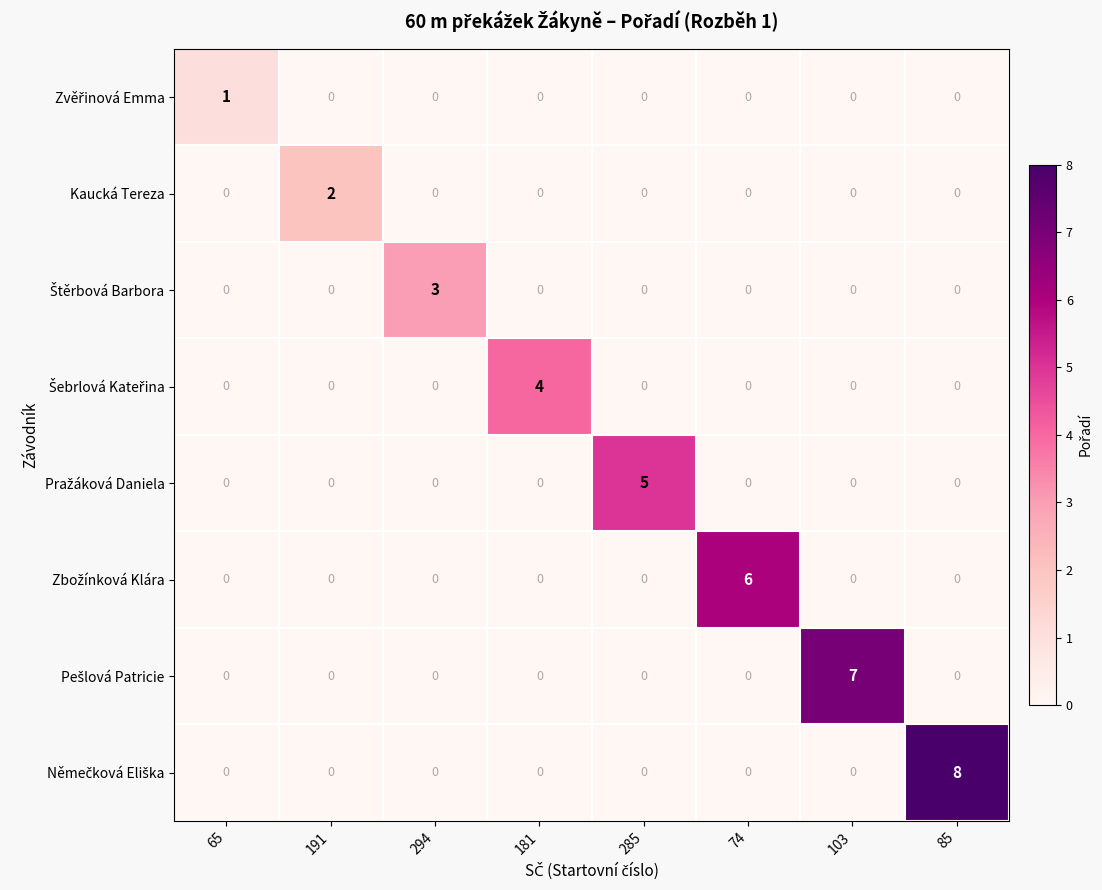

At which category is the sum across all series the highest?

85